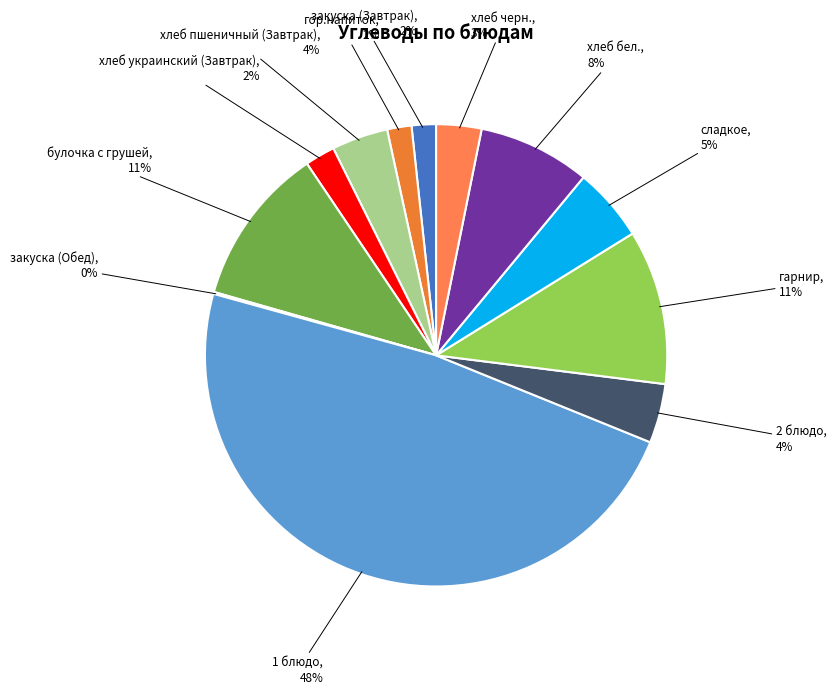

To the nearest percent, what is the difference between the хлеб бел. and 1 блюдо slice percentages?

40%